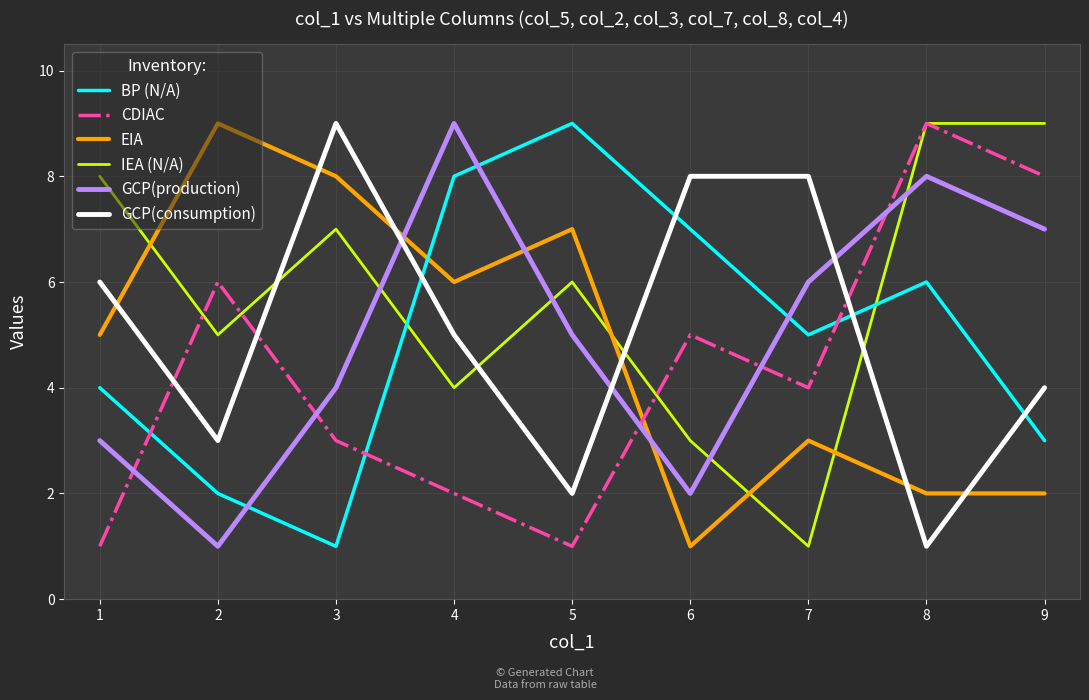

At how many categories does at least one series exceed 7?

9